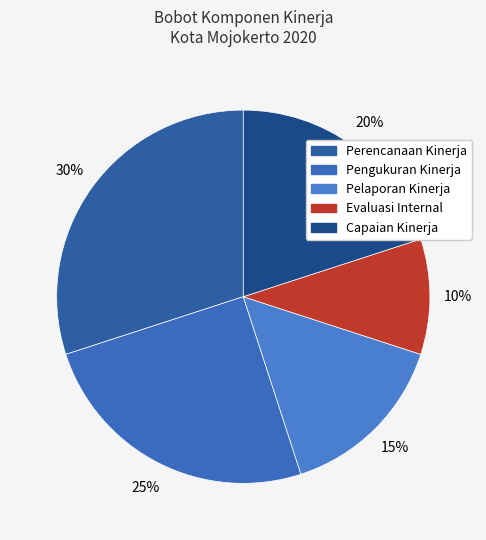

The Capaian Kinerja slice represents 20% of the pie. True or false?

True